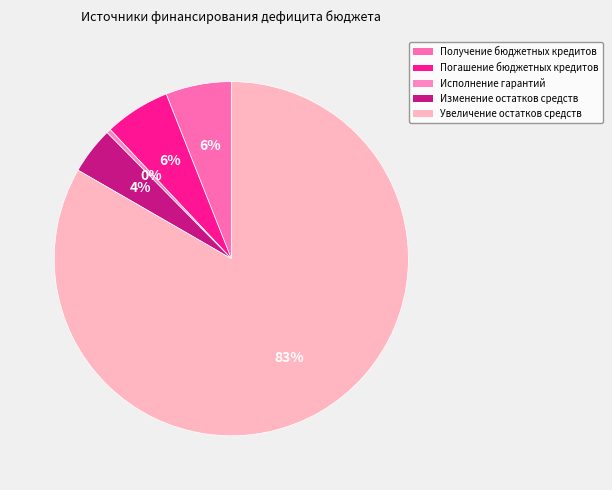

What is the change in value from Исполнение гарантий to Изменение остатков средств?

+196844579.1